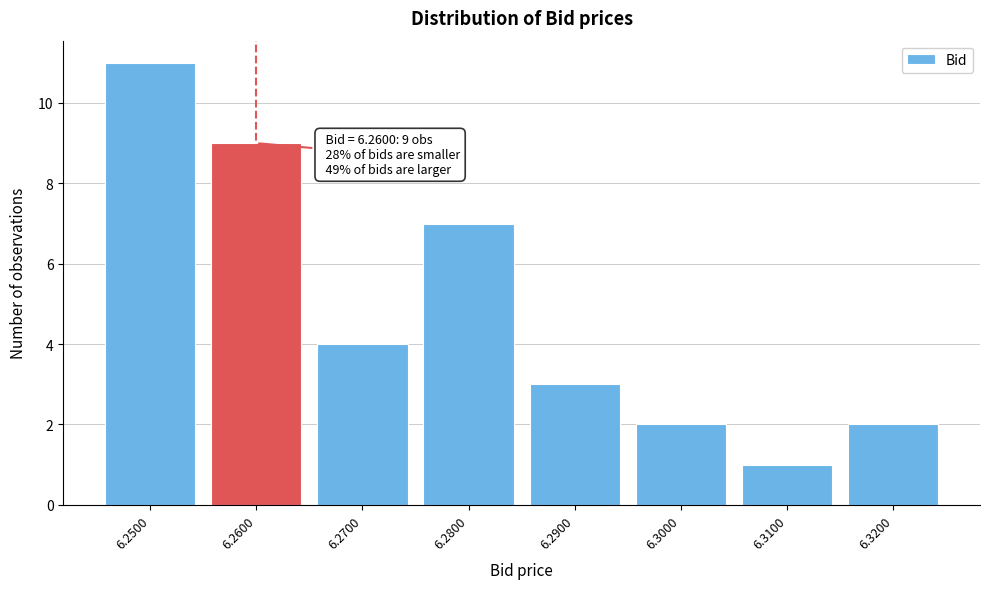

Reading left to right, transcribe all the data shown in this chart.

11	9	4	7	3	2	1	2